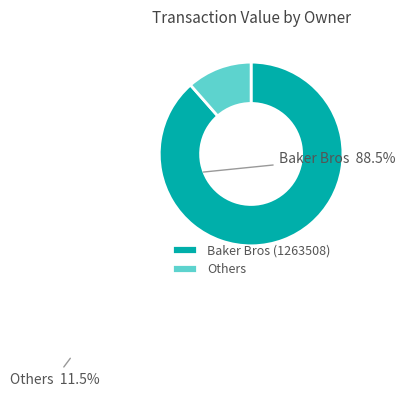

Which has a higher value, Others or Baker Bros (1263508)?

Baker Bros (1263508)